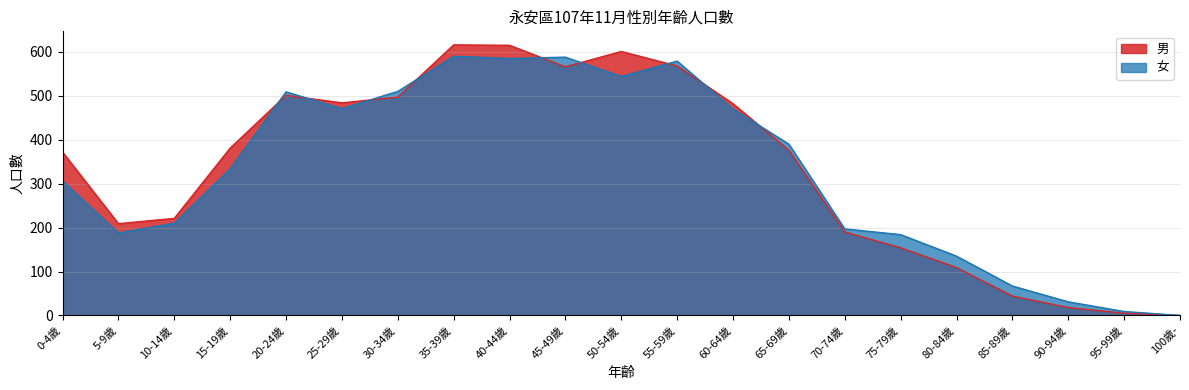

How many data points does each series have?

21